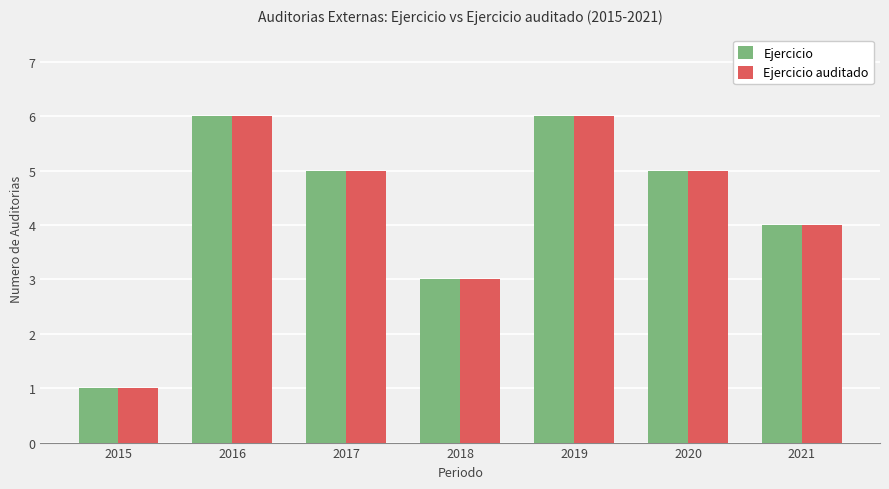

How many distinct data groups are displayed?

2